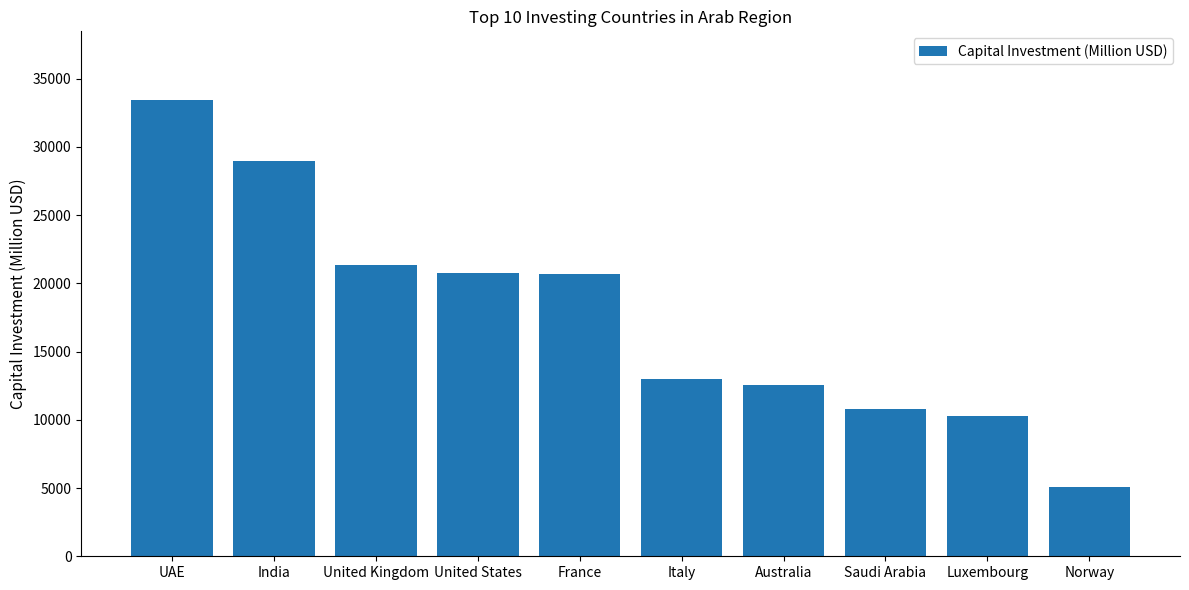

What position from the left is United States?

4